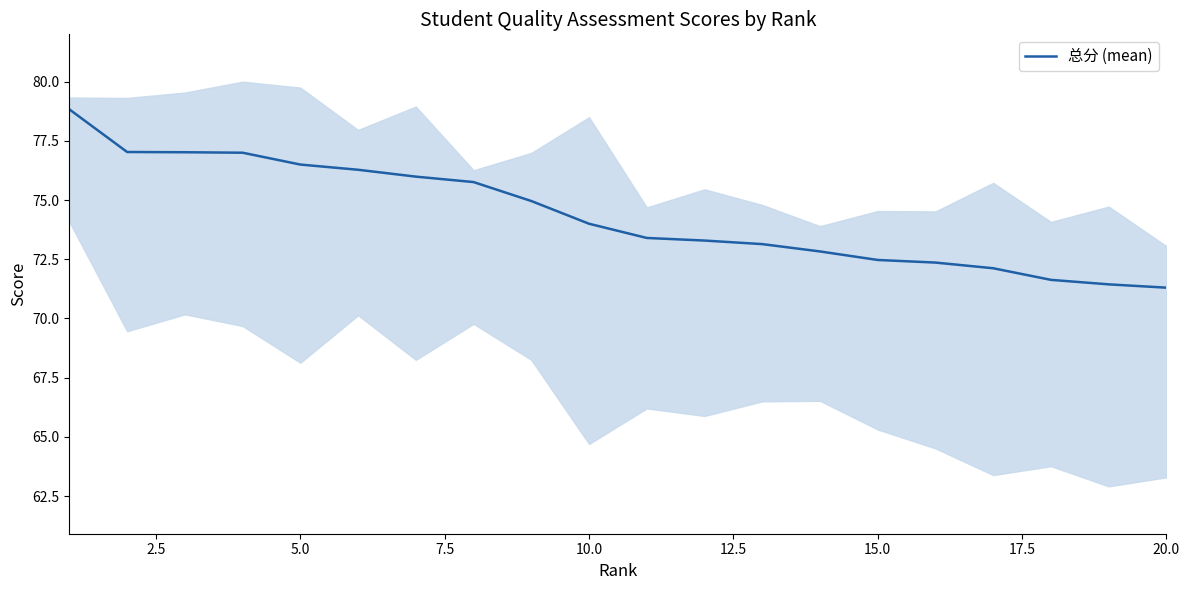

Count the number of values greater than 74.

9